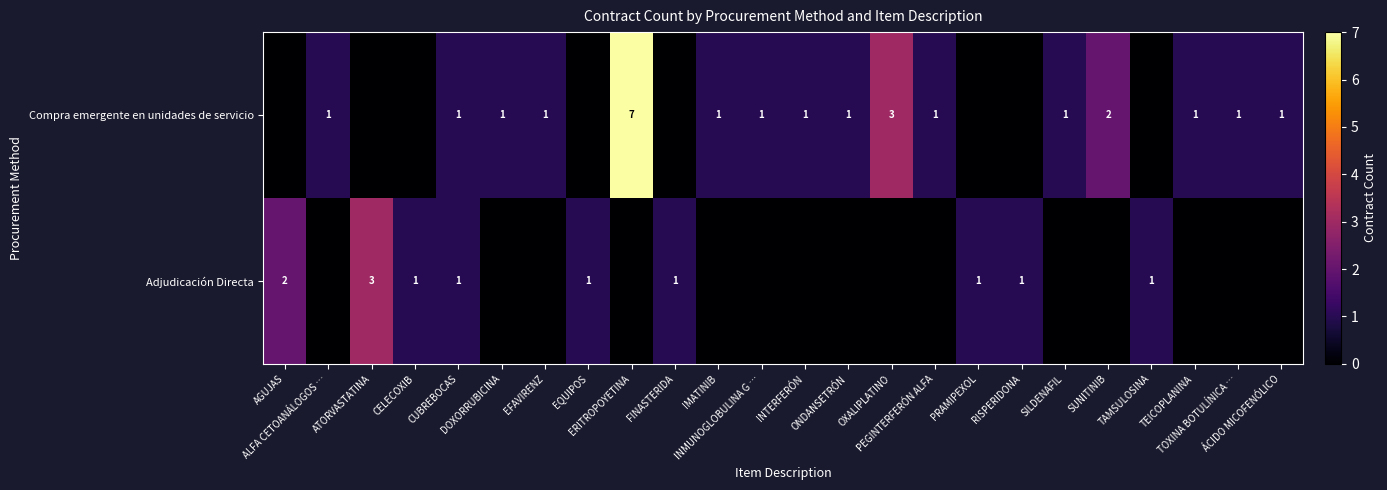

Rank the series at OXALIPLATINO from highest to lowest value.

row_0, row_1